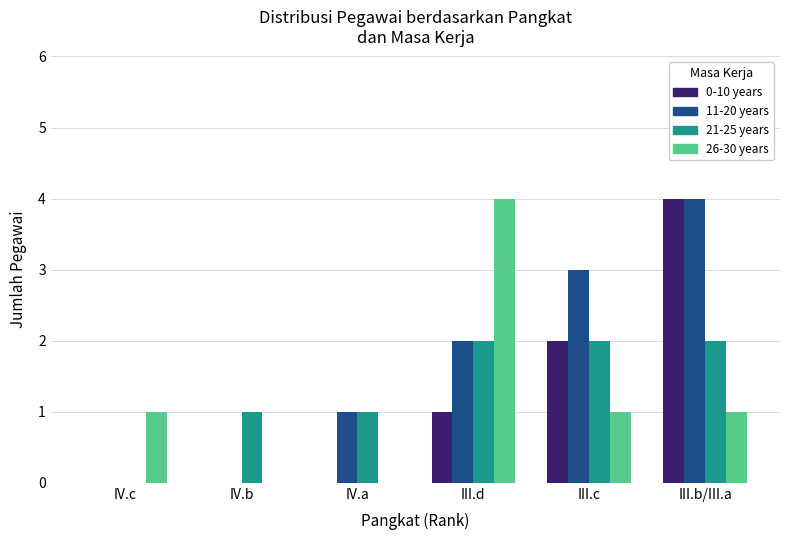

Count the number of categories in the chart.

6